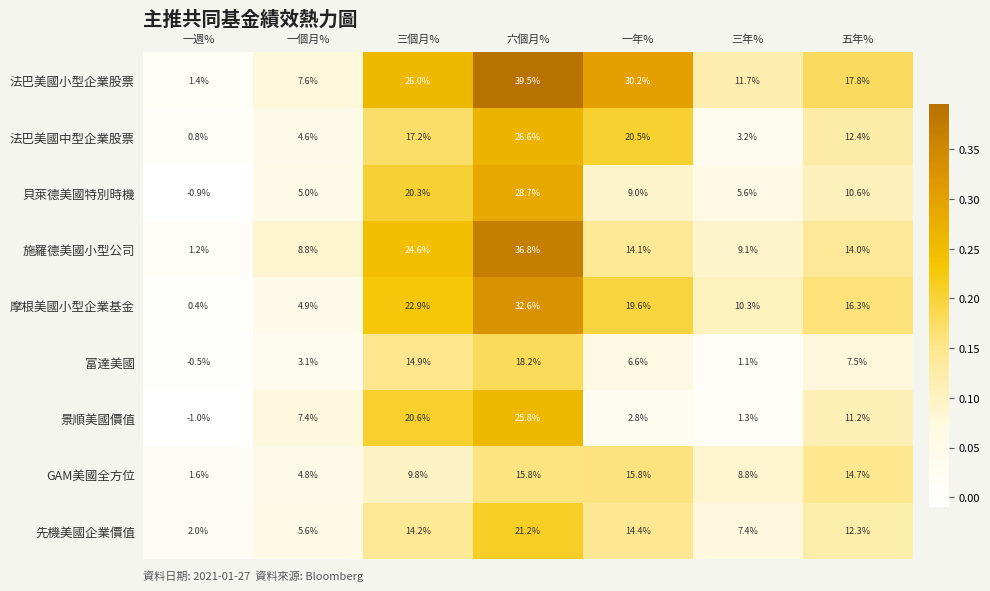

At how many categories does at least one series exceed 0?

7